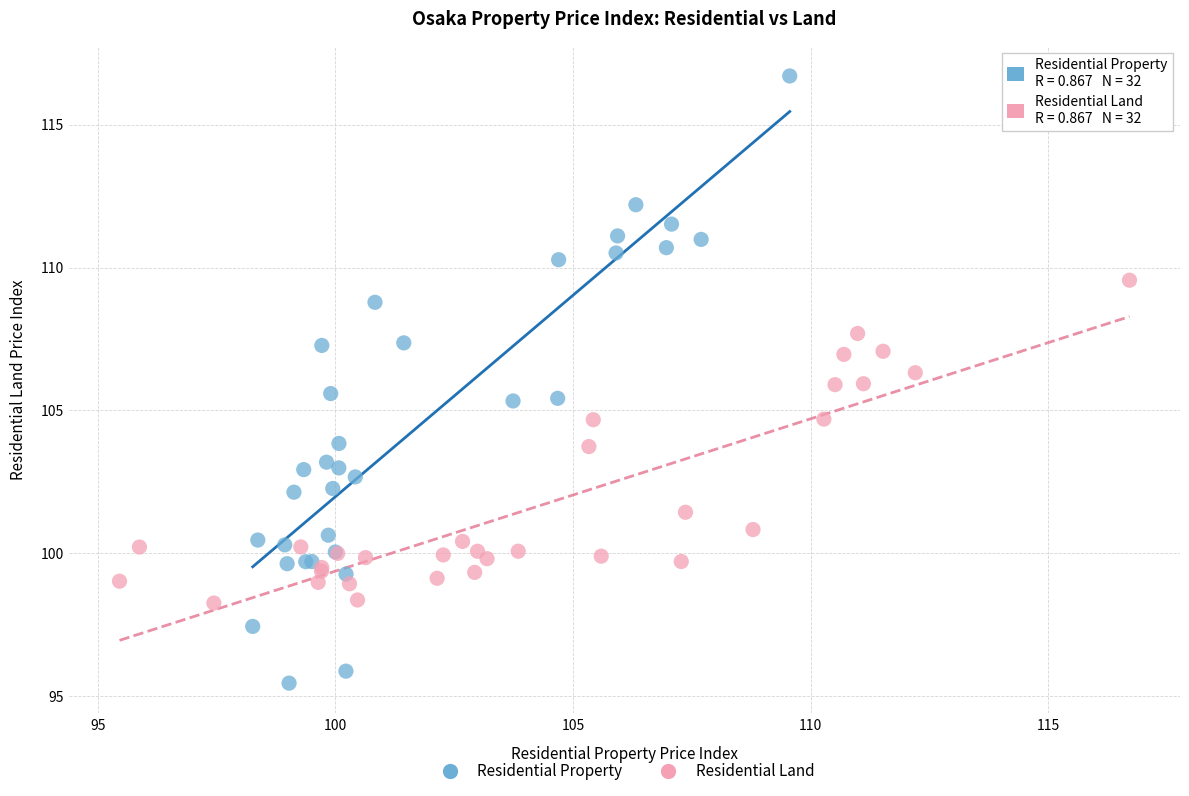

Which series reaches the maximum Y coordinate?

Residential Property